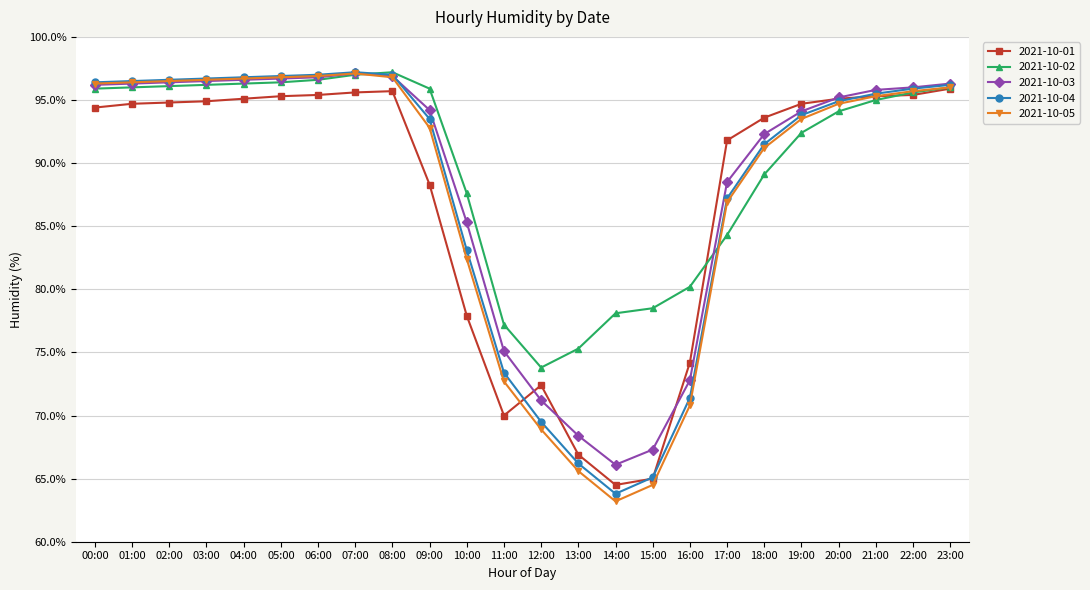

What is the total value across all series at 01:00?

479.9